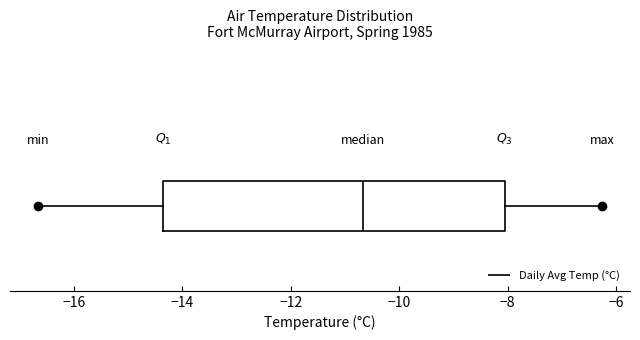

Read this box plot against the x-axis: the position of the median line, the range covered by the box, and the ends of both whiskers. The values are not printed on the chart, so give them approximately, as read against the axis.

median -10.6, box -14.4 to -8.0, whiskers -16.6 to -6.2